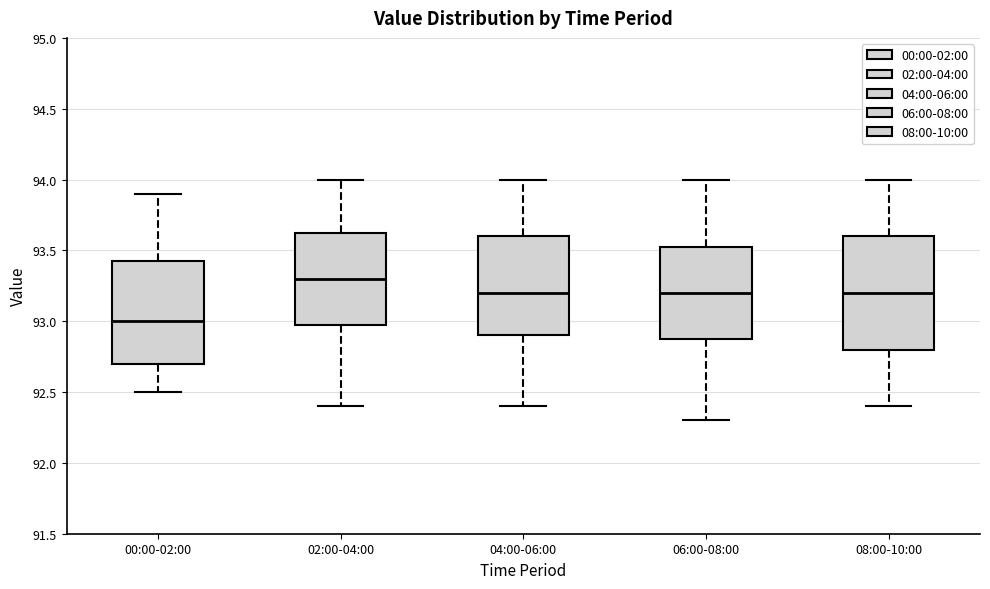

Reading left to right, transcribe this box plot: for each box, give where its median line is, the range the box spans, and where its two whiskers end, as read against the y-axis. The values are not printed on the chart, so give them approximately, as read against the axis.

00:00-02:00: median 93.00, box 92.70 to 93.45, whiskers 92.50 to 93.90
02:00-04:00: median 93.30, box 93.00 to 93.65, whiskers 92.40 to 94.00
04:00-06:00: median 93.20, box 92.90 to 93.60, whiskers 92.40 to 94.00
06:00-08:00: median 93.20, box 92.90 to 93.55, whiskers 92.30 to 94.00
08:00-10:00: median 93.20, box 92.80 to 93.60, whiskers 92.40 to 94.00